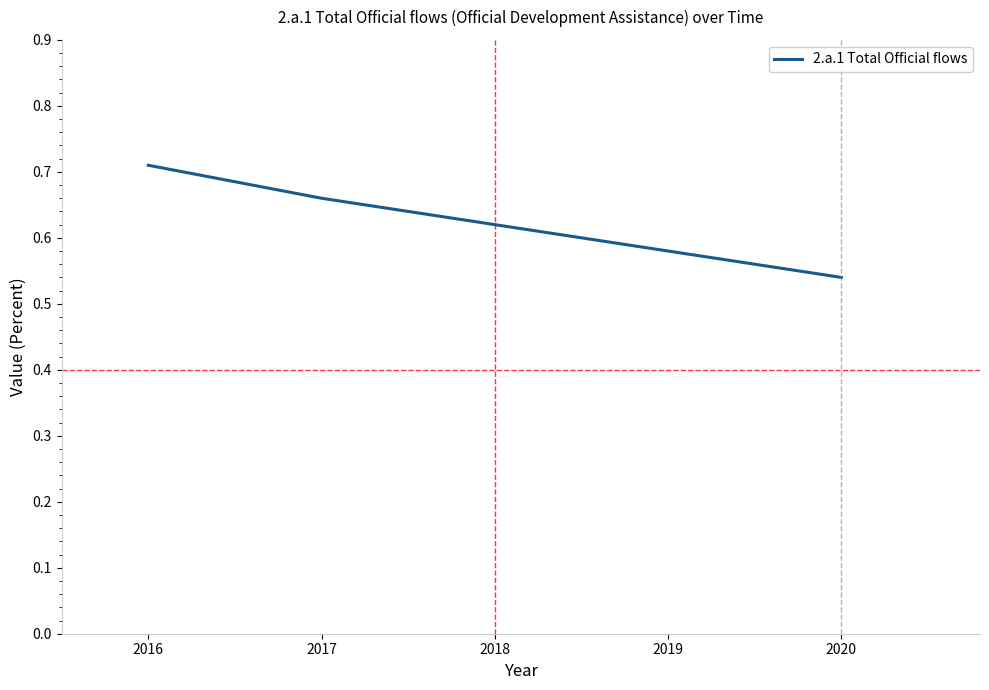

What is the difference between the second highest and second lowest values?

0.1